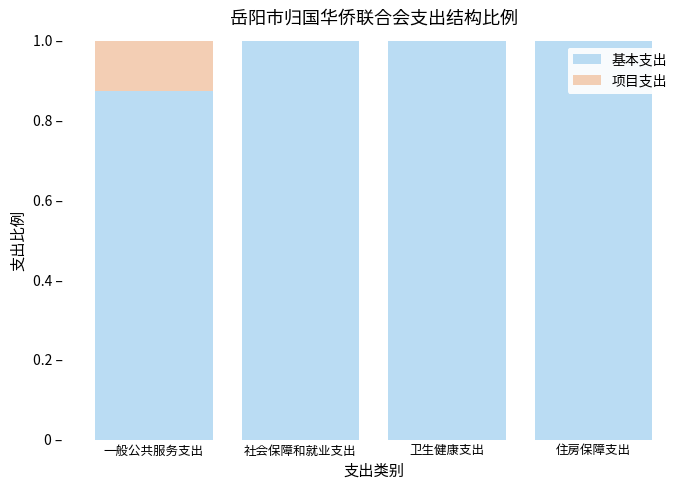

What are all the series names shown in the legend?

基本支出, 项目支出